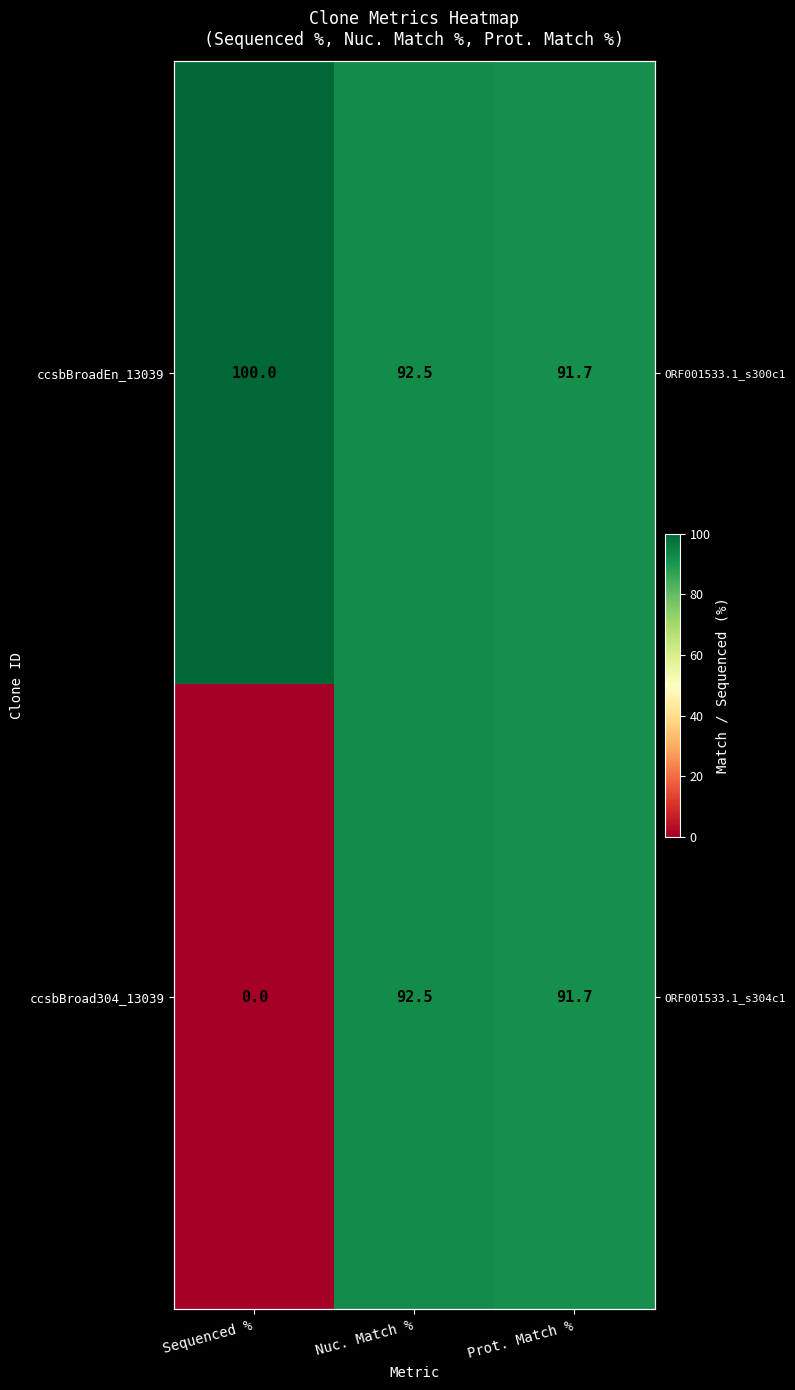

What is the difference between the maximum and minimum values in the ccsbBroad304_13039 series?

92.5